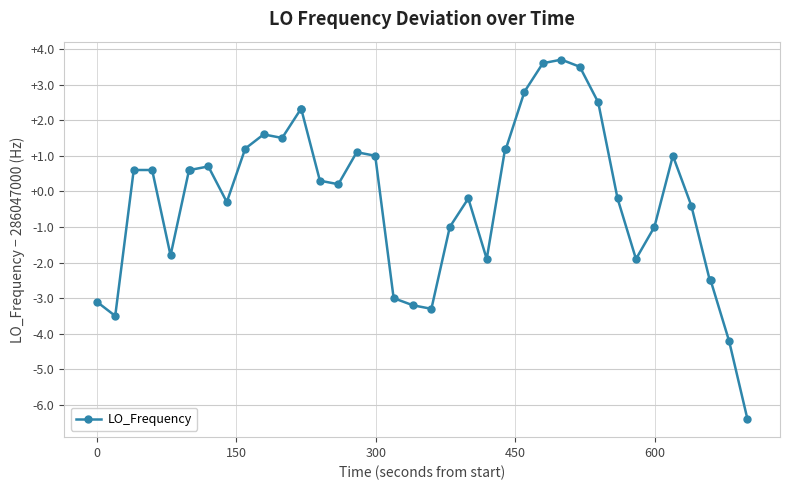

What is the greatest value displayed?

3.7